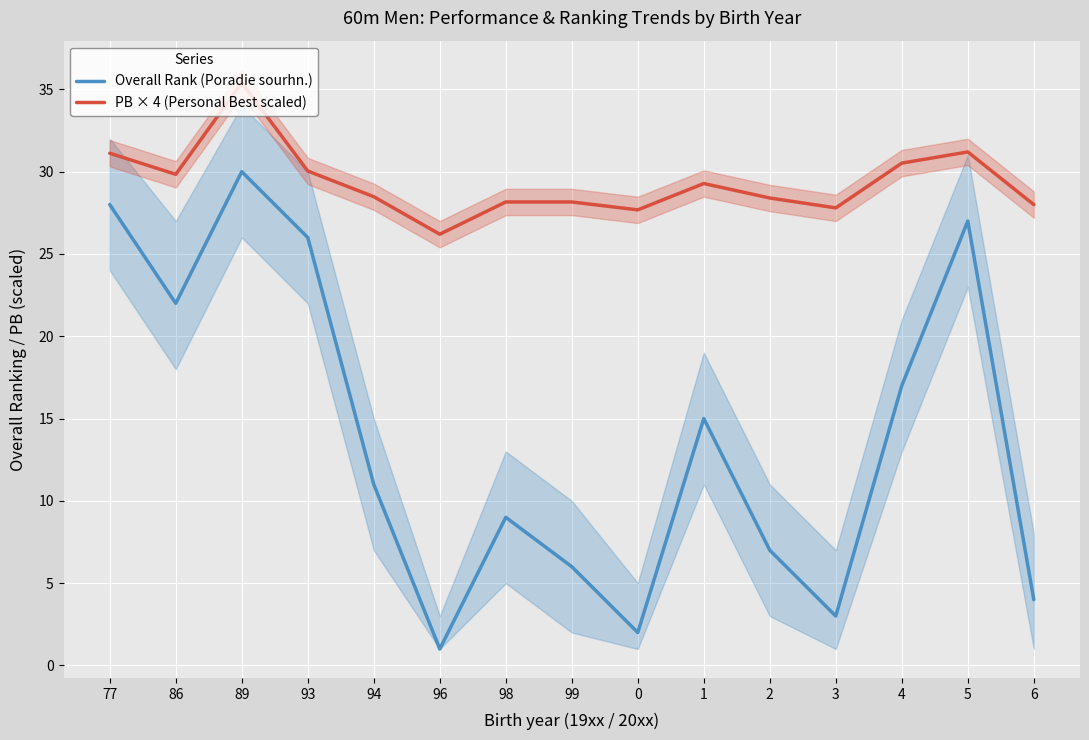

What is the average value of the PB × 4 (Personal Best scaled) series?

29.4